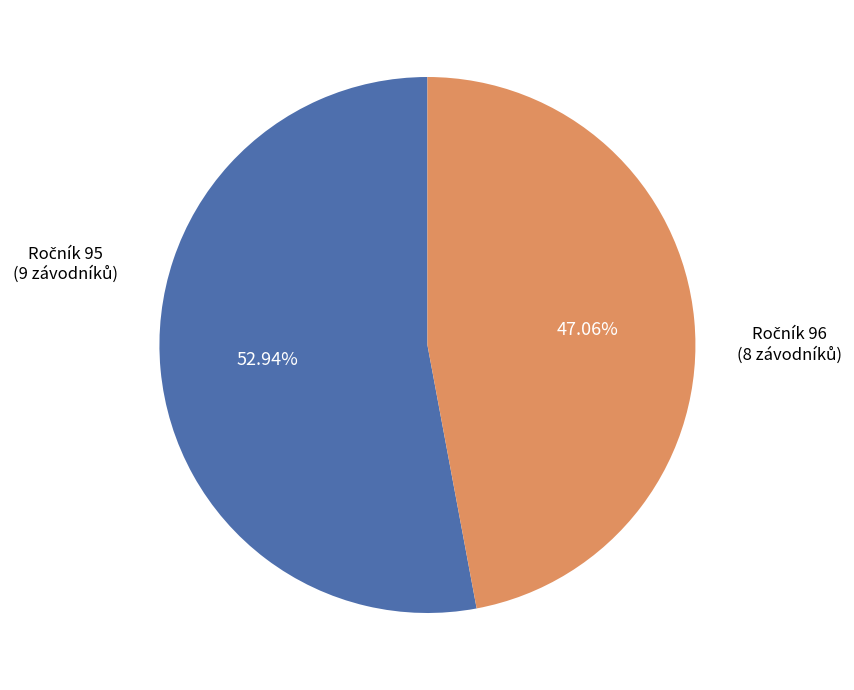

Is there a majority slice in this chart?

Yes